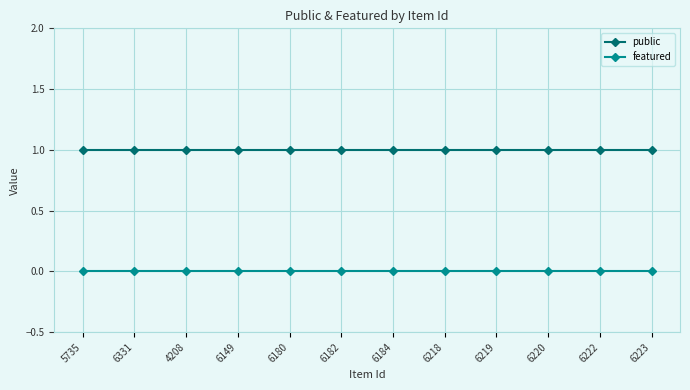

What is the sum of all public values?

12